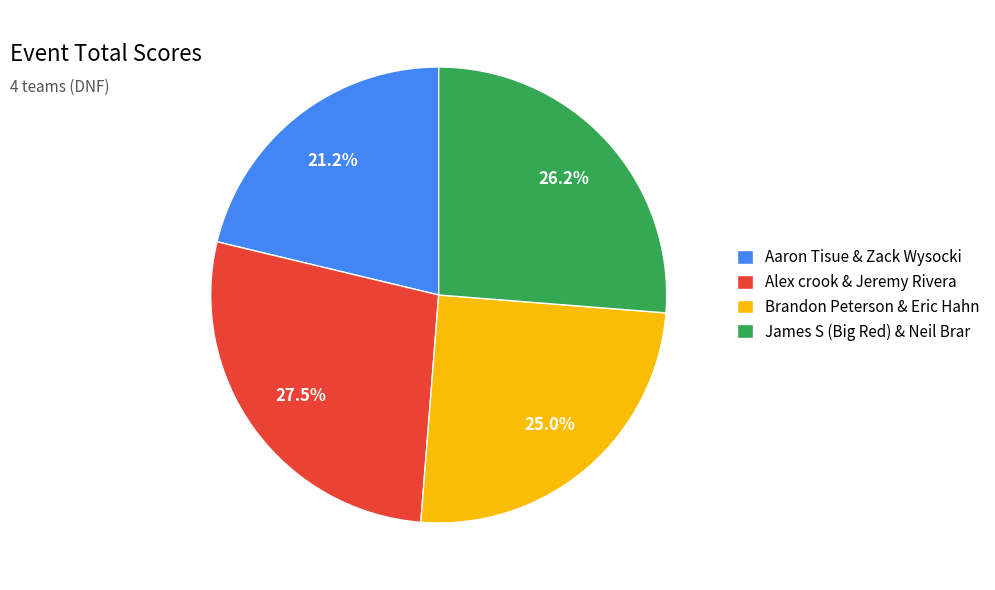

What is the ratio of the value at Brandon Peterson & Eric Hahn to the value at Aaron Tisue & Zack Wysocki?

1.2